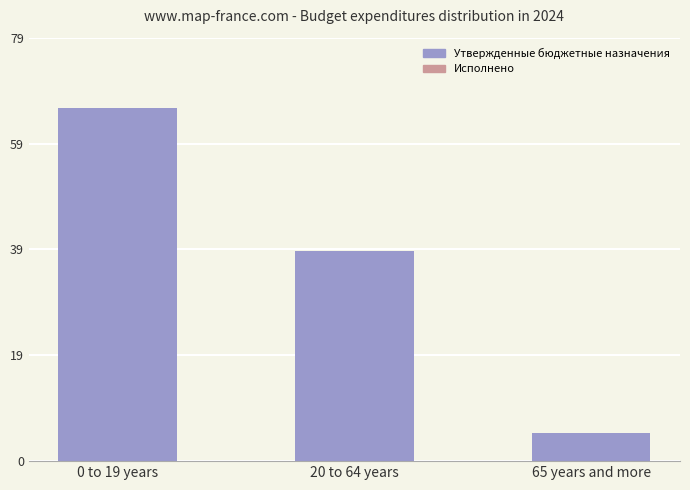

Which series has the largest total across all categories?

Утвержденные бюджетные назначения